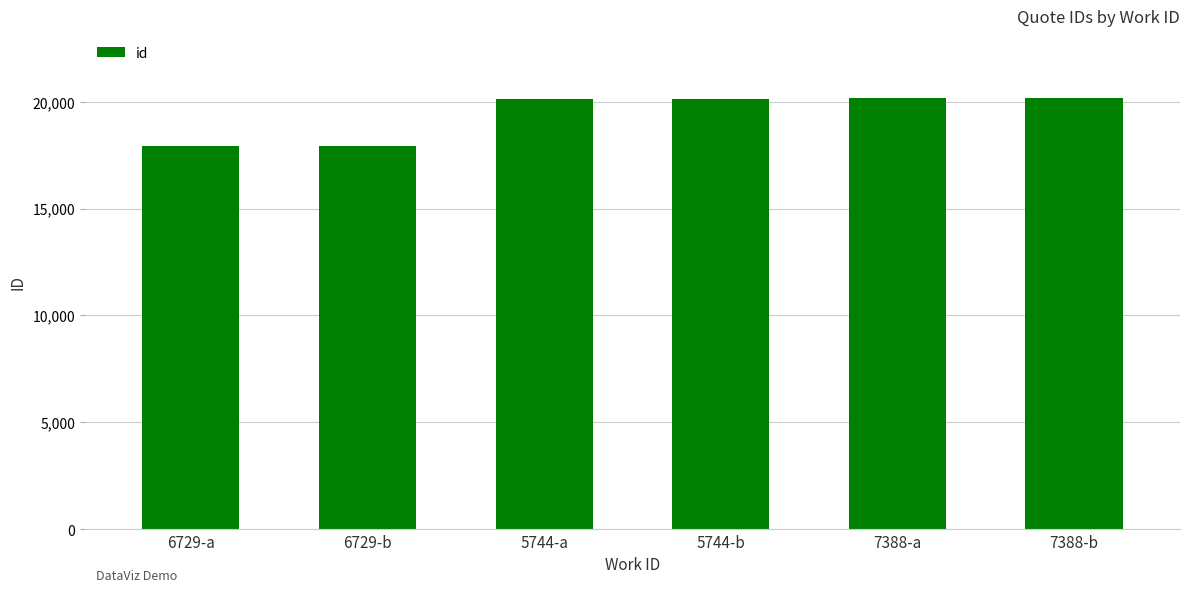

What is the minimum value shown in the chart?

17906